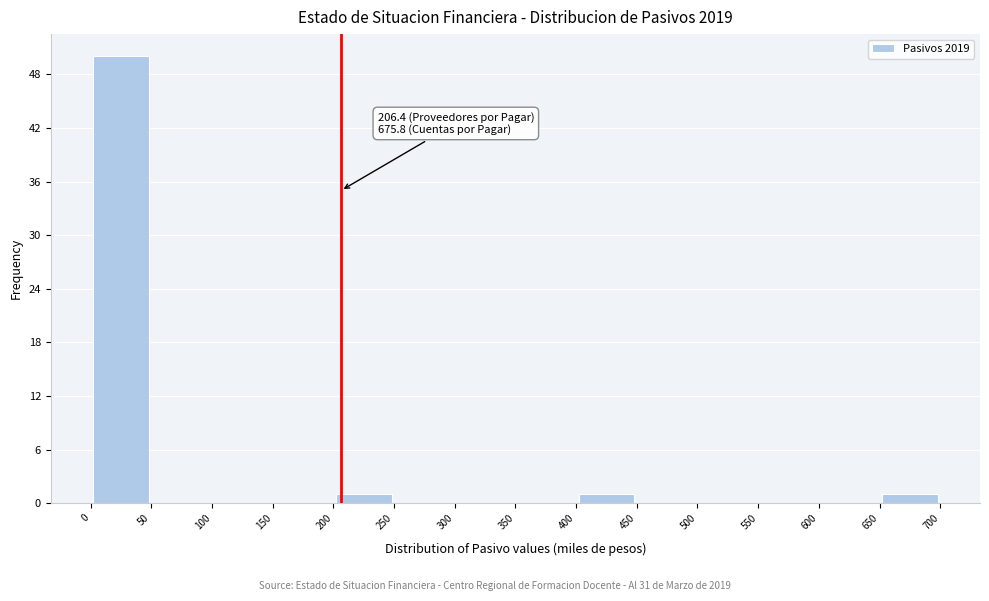

Over which range of the x-axis is the bar tallest?

0 to 50